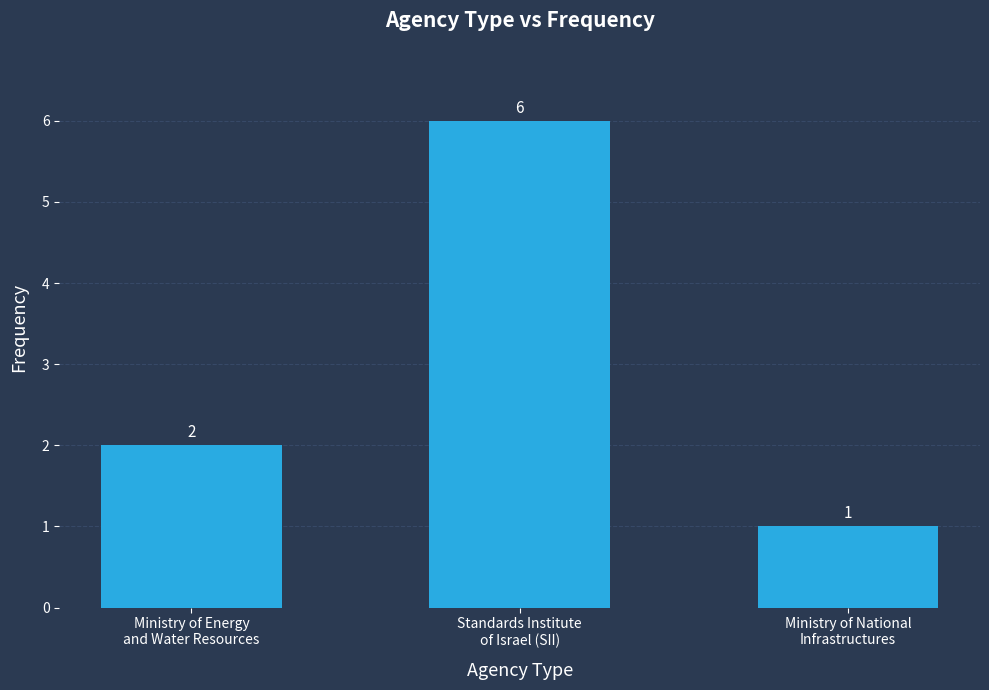

What is the approximate value at Ministry of National
Infrastructures?

1